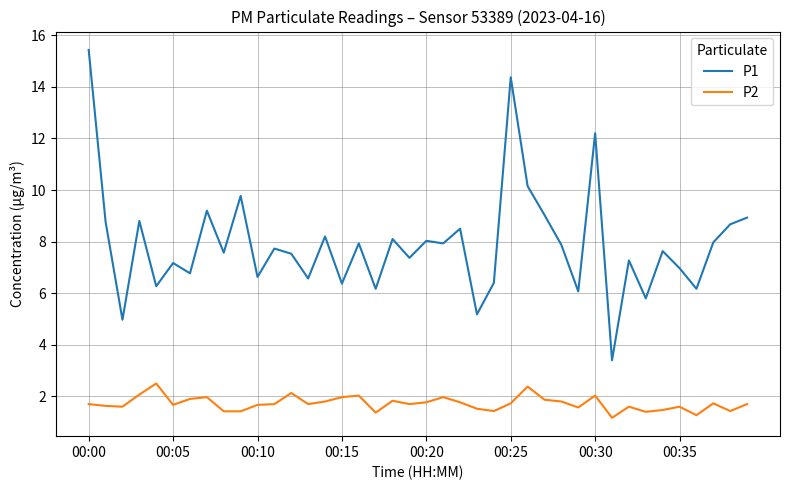

What is the difference between the second highest and minimum values in the P1 series?

11.0